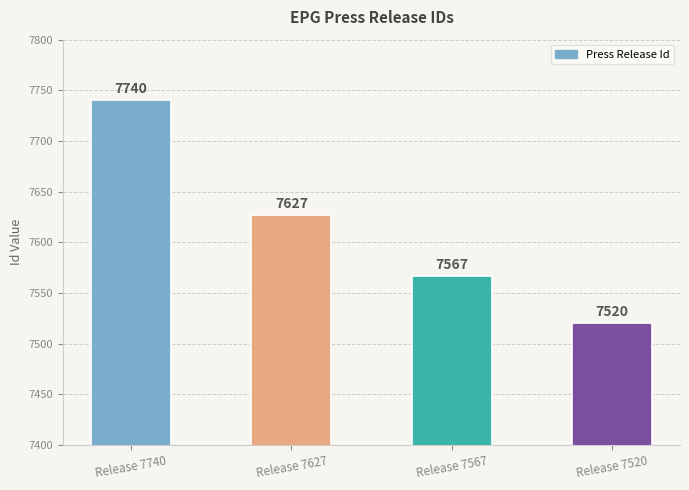

Is it true that the value at Release 7627 is 7627?

True